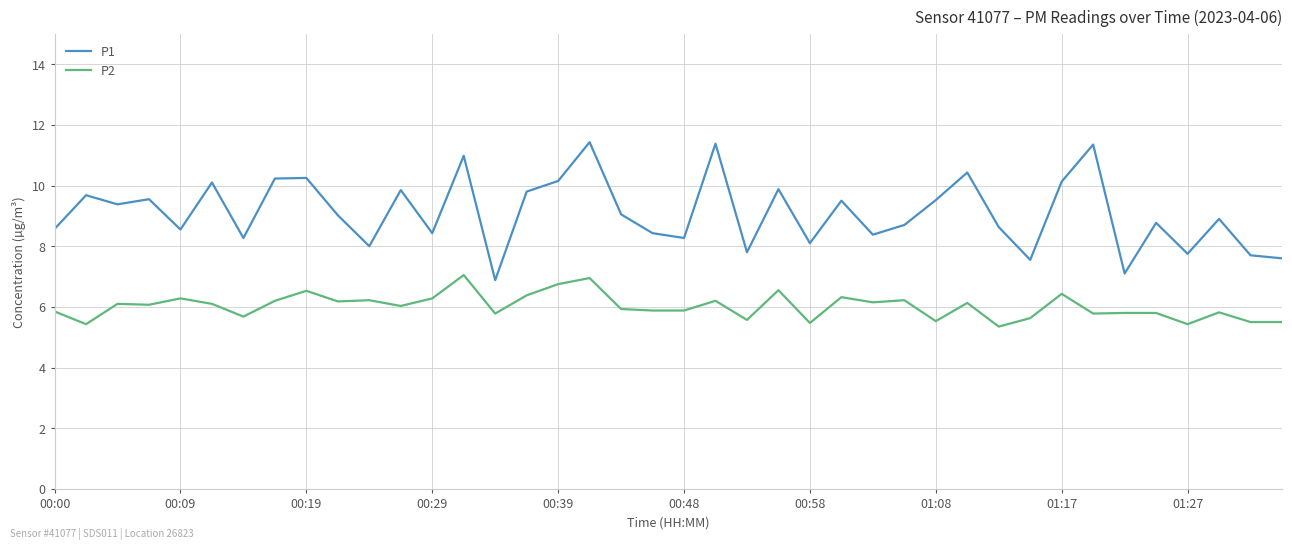

True or false: P1 and P2 cross at least once.

False